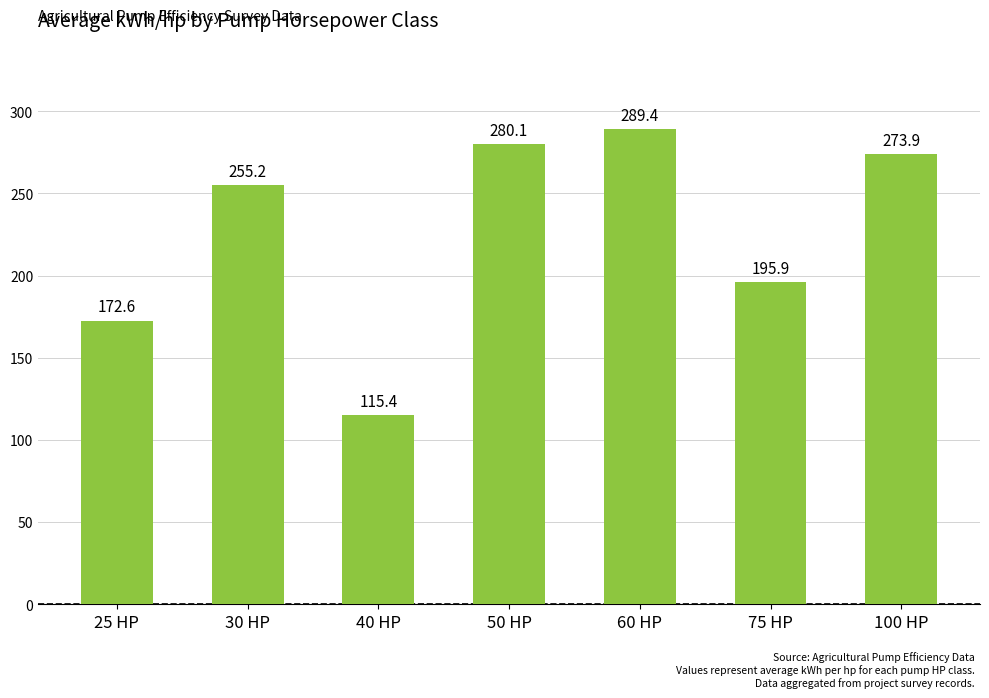

At which category does the chart reach its peak across all series?

60 HP